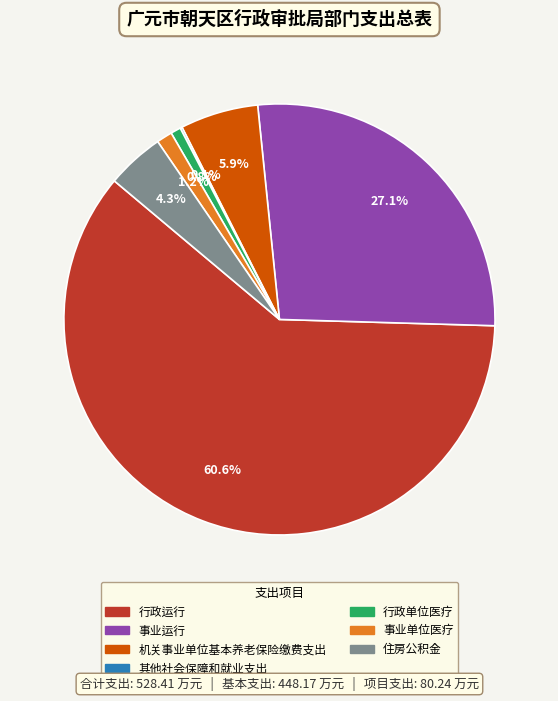

What is the largest slice in the pie chart?

行政运行